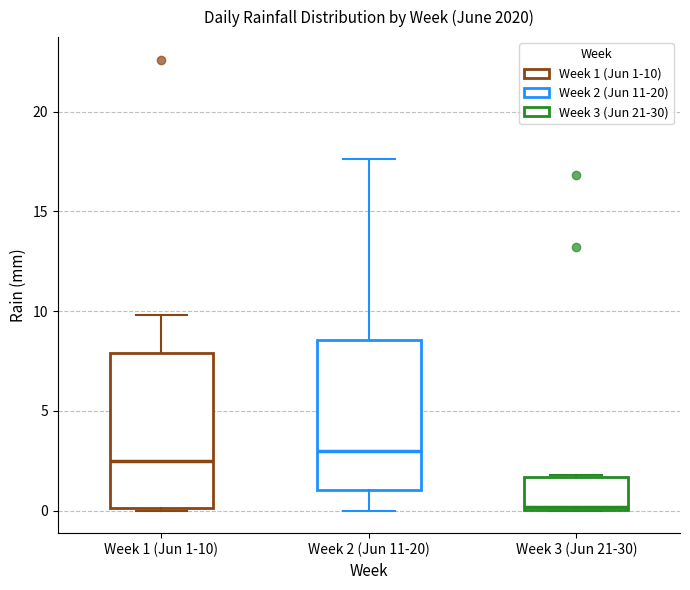

Reading left to right, read every box against the y-axis: the position of its median line, the range the box covers, and the ends of its whiskers. The values are not printed on the chart, so give them approximately, as read against the axis.

Week 1 (Jun 1-10): median 2.5, box 0.0 to 8.0, whiskers 0.0 to 10.0
Week 2 (Jun 11-20): median 3.0, box 1.0 to 8.5, whiskers 0.0 to 17.5
Week 3 (Jun 21-30): median 0.0 (just above the box's lower edge), box 0.0 to 1.5, whiskers 0.0 to 2.0